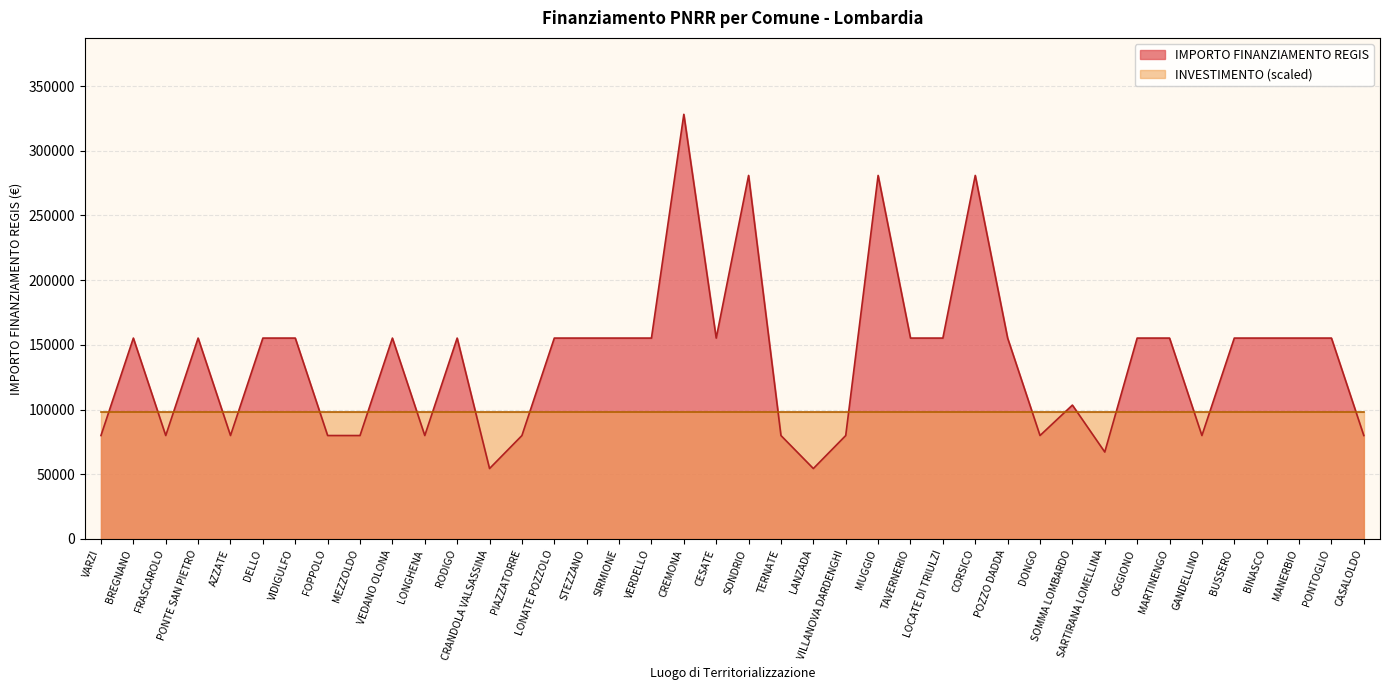

Read the value at BUSSERO, to the nearest 10.

155230